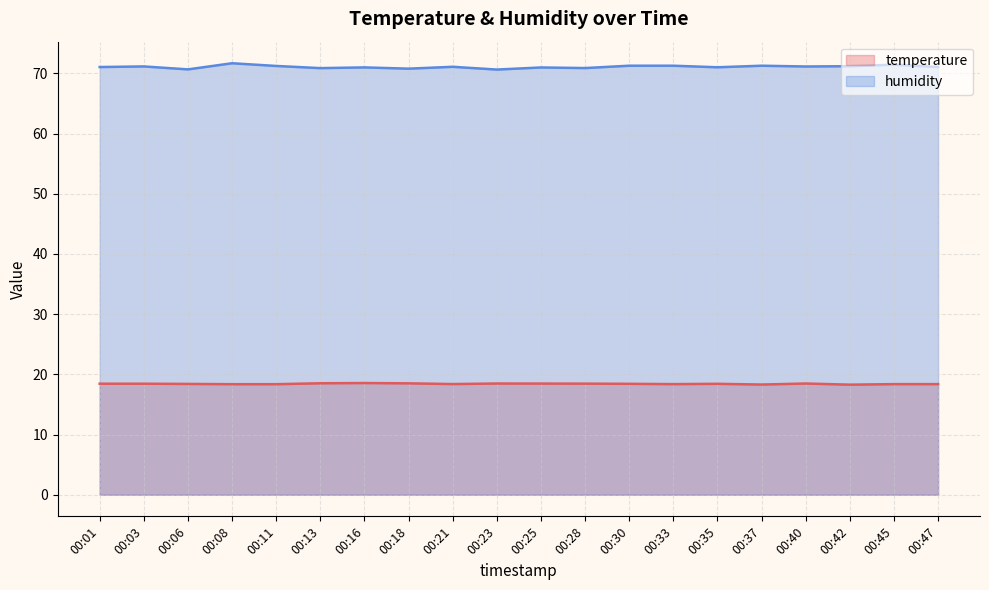

Which label corresponds to the smallest value in the chart?

00:42